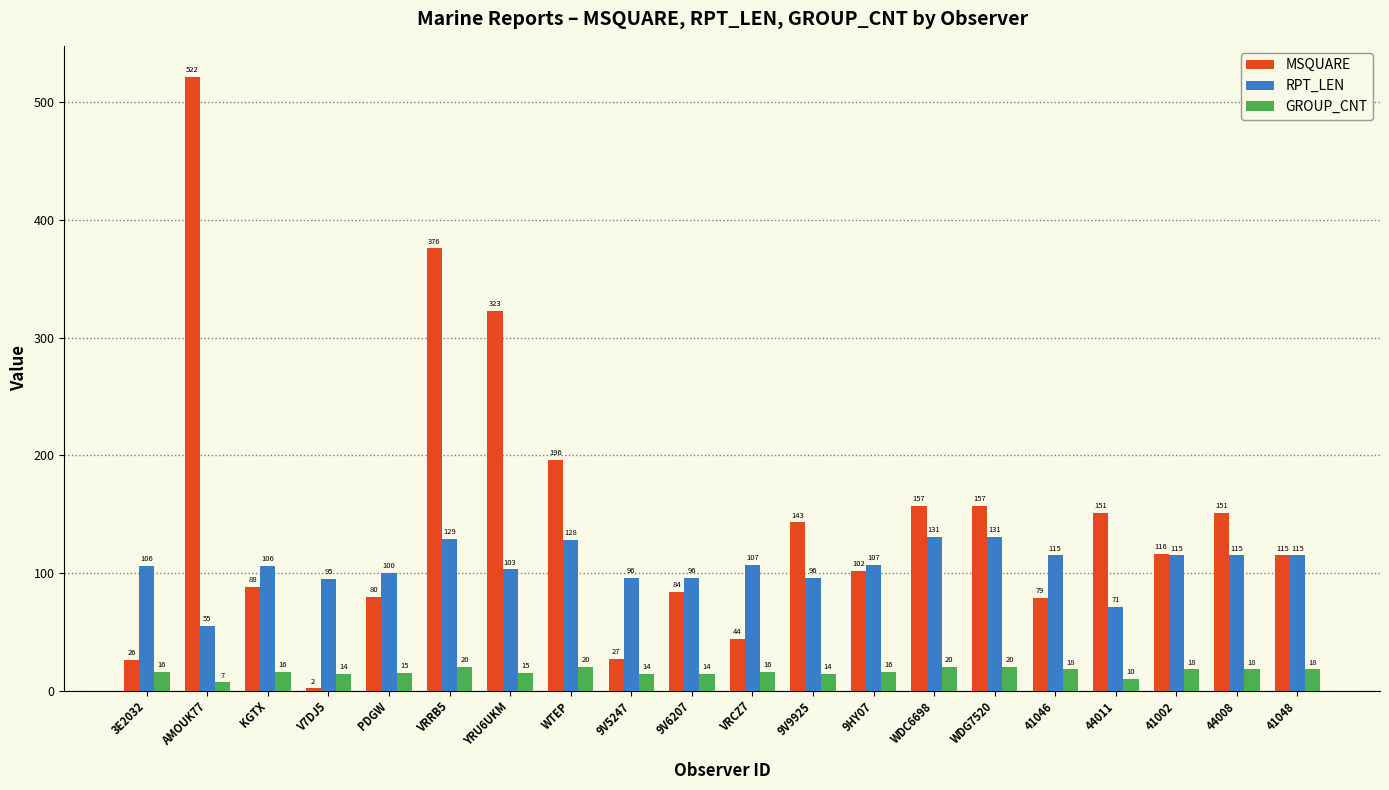

At which category does the chart reach its minimum across all series?

V7DJ5